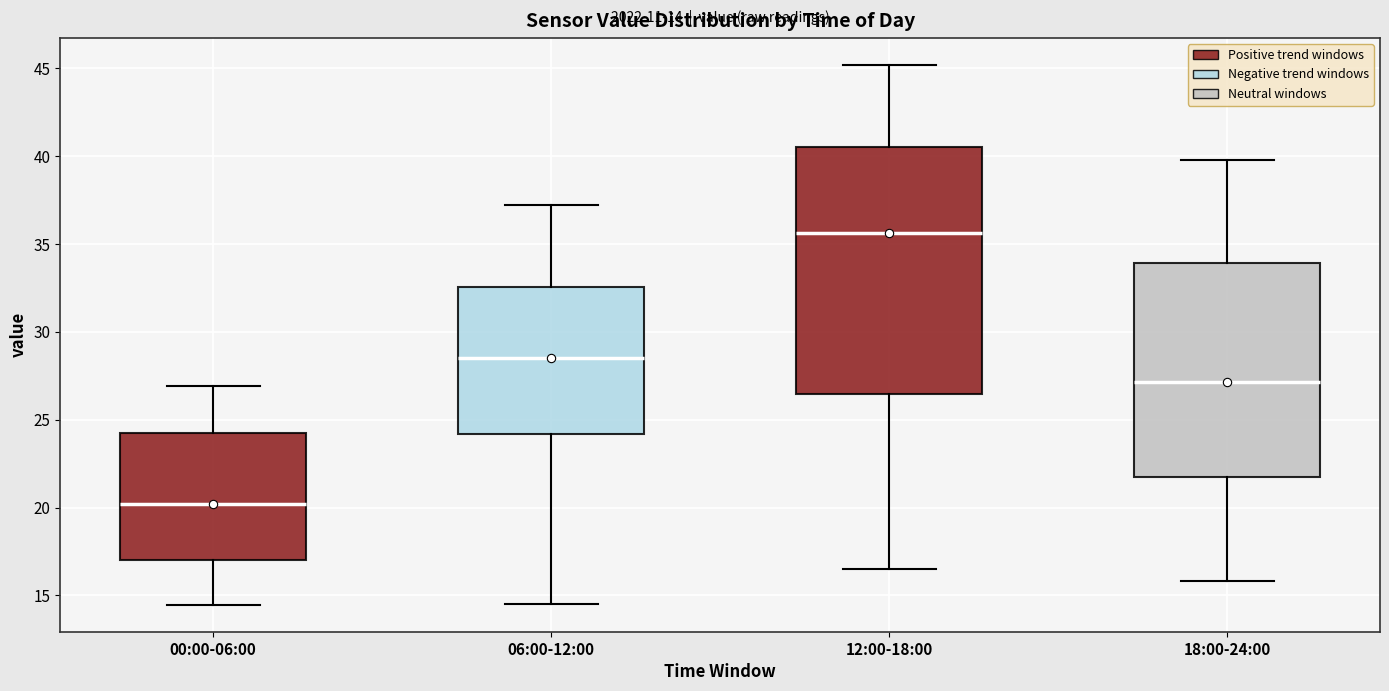

Comparing the boxes themselves (not the whiskers), which one is the tallest?

12:00-18:00